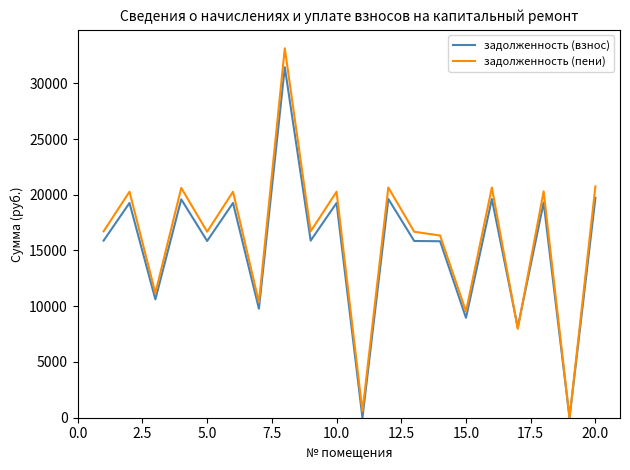

Which series ends up on top after the final intersection of задолженность (пени) and задолженность (взнос)?

задолженность (пени)